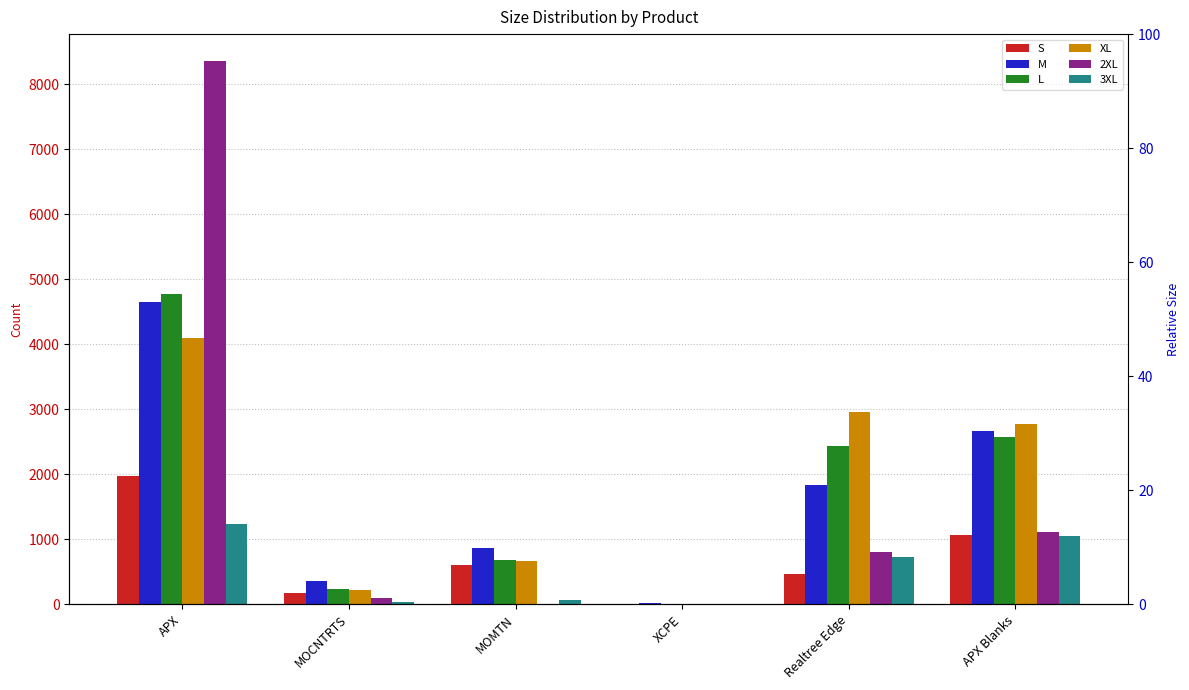

How many categories are shown in the chart?

6